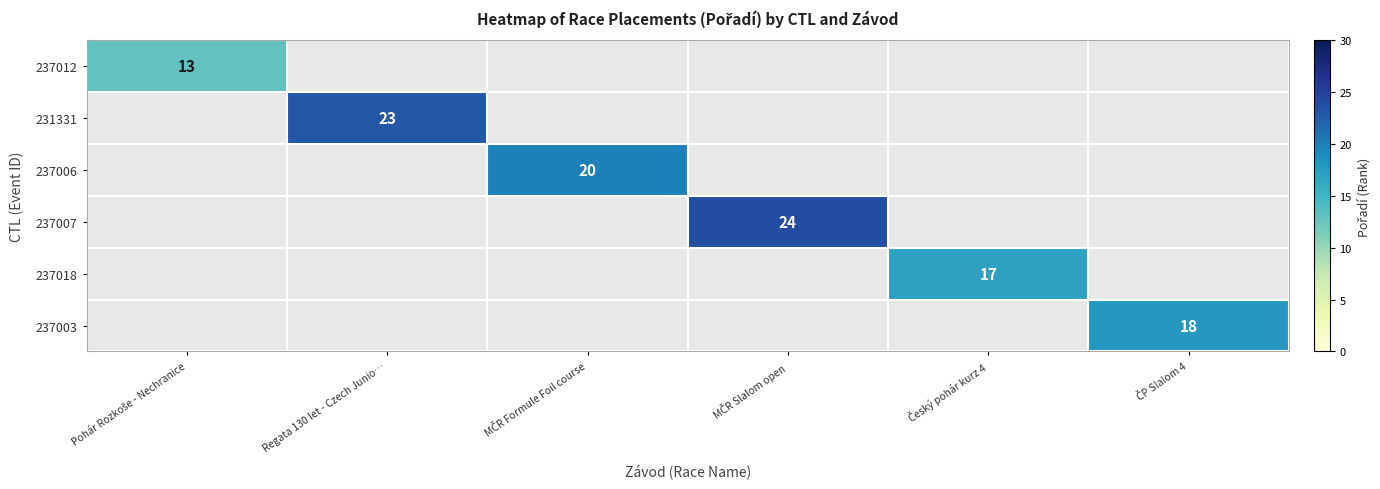

The 231331 series shows 7.4 at Regata 130 let - Czech Junio…. True or false?

False